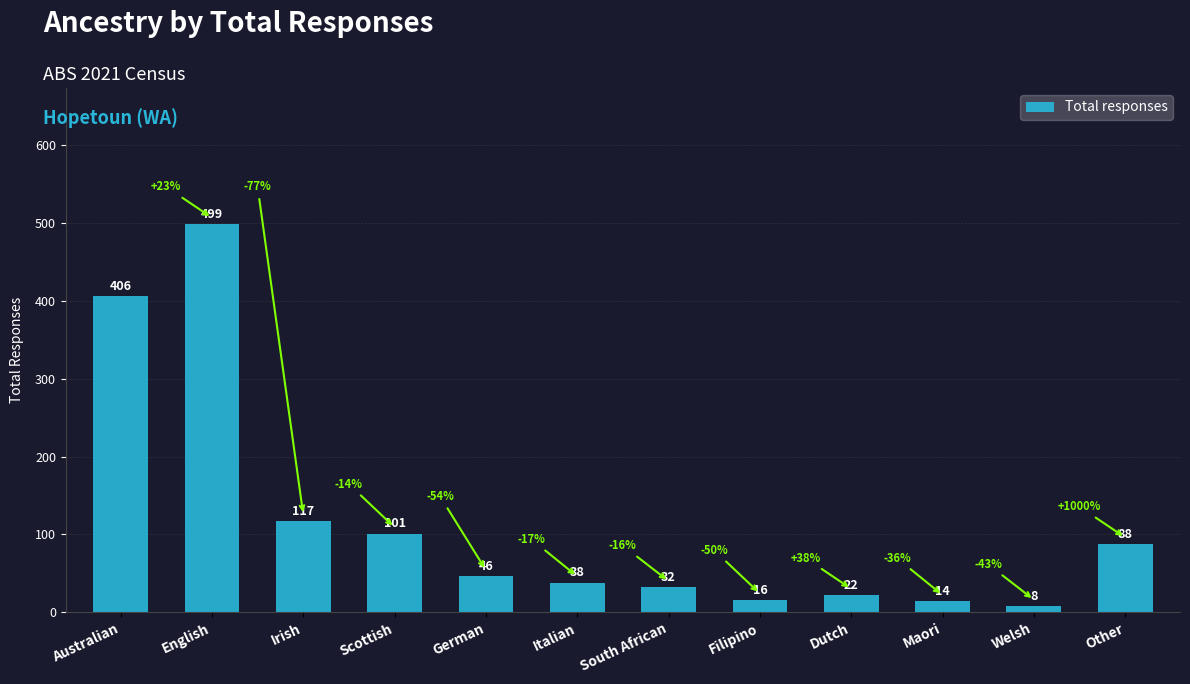

True or false: the data shows 22 at Dutch.

True